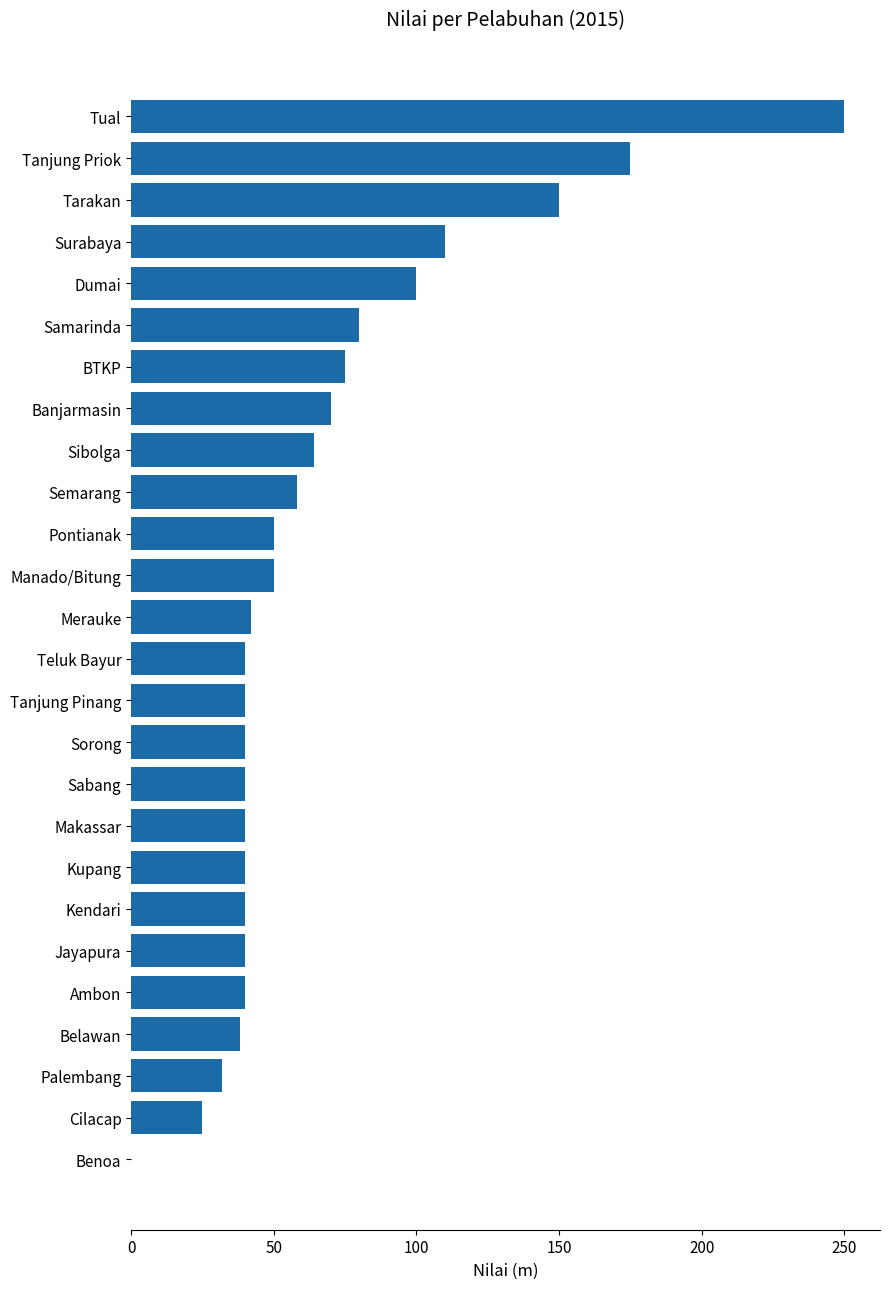

What is the change in value from Palembang to Benoa?

-32